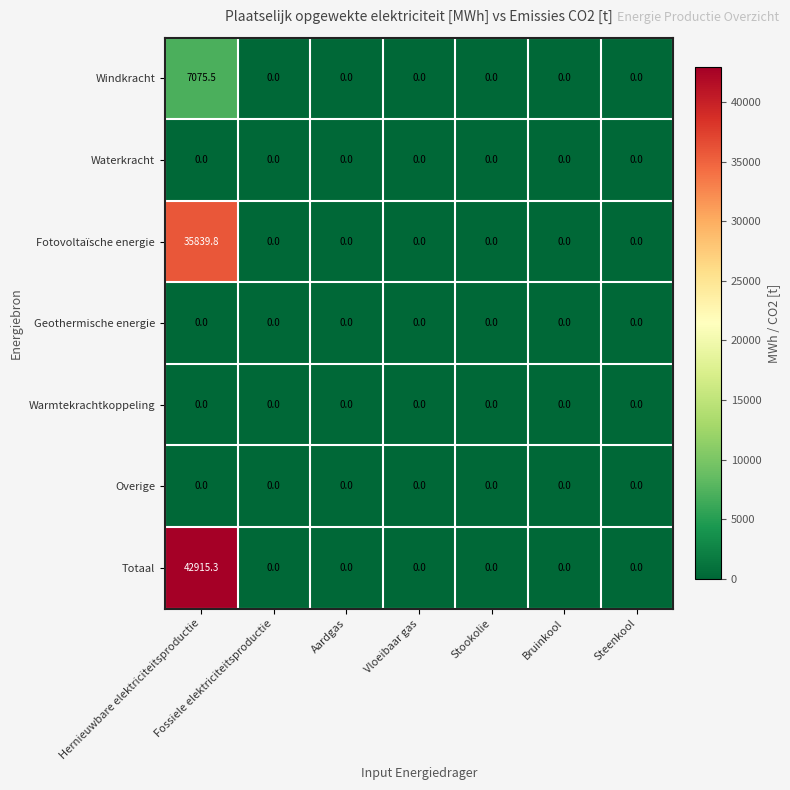

What is the sum of all Fotovoltaïsche energie values?

35839.8